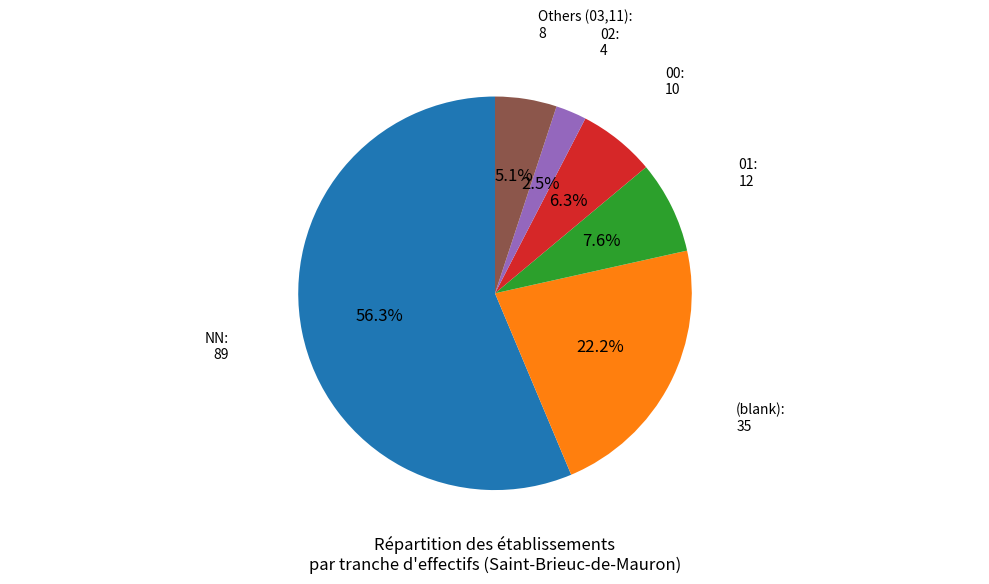

Combined, what portion of the pie is (blank) and 02?

24.7%